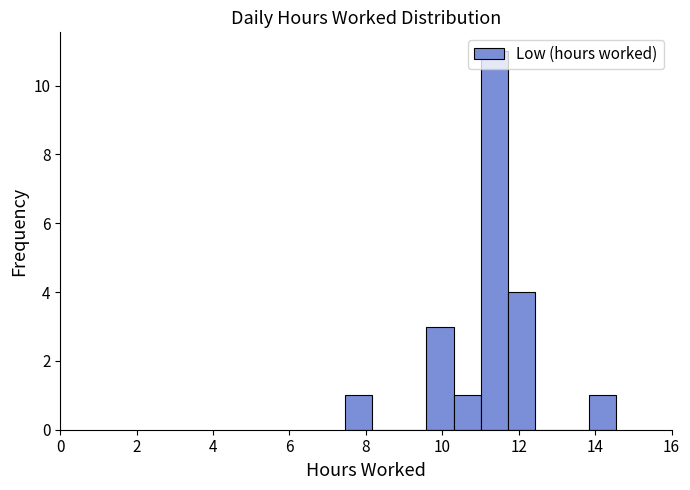

Read against the x-axis, roughly where is the centre of the tallest bar?

11.4